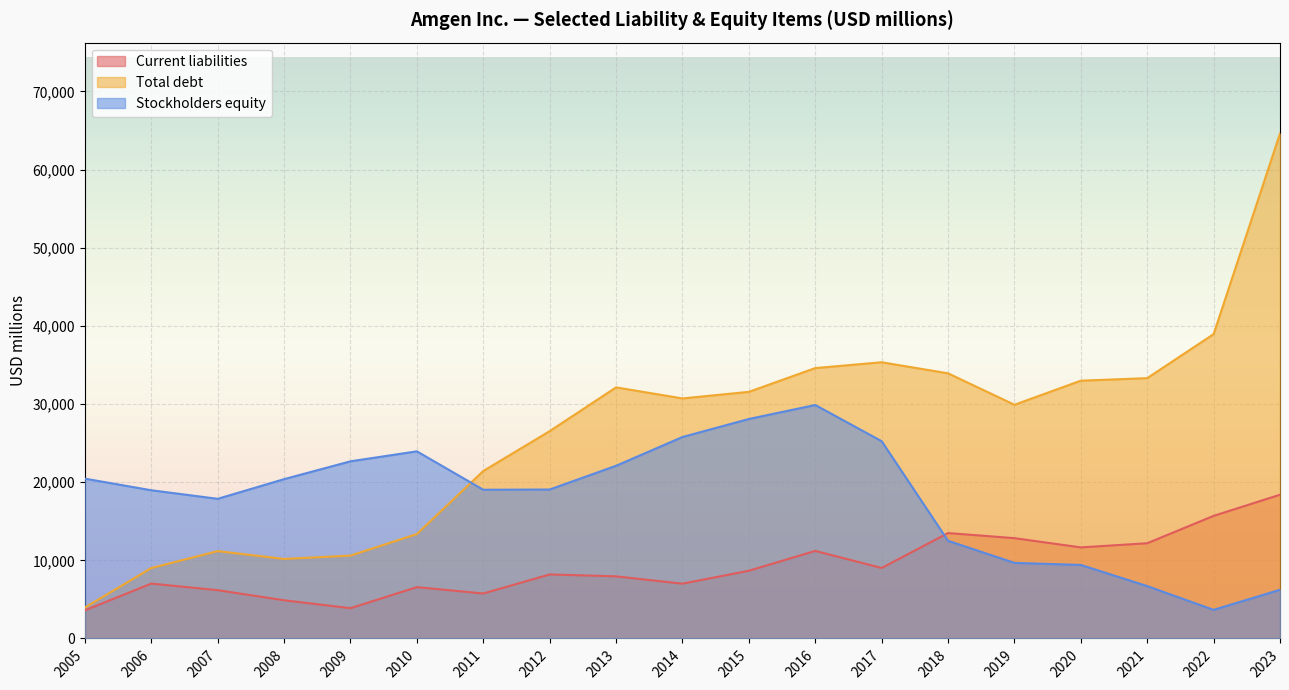

Between 2014 and 2019, which series saw the biggest shift?

Stockholders equity